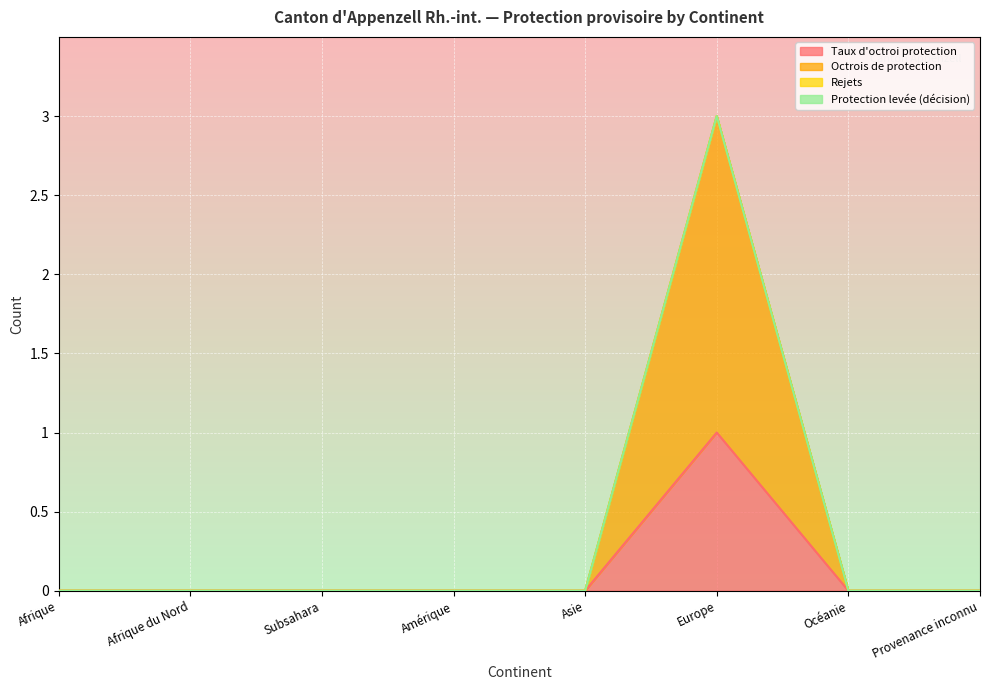

At Asie, list the series in order from largest to smallest.

Taux d'octroi protection, Octrois de protection